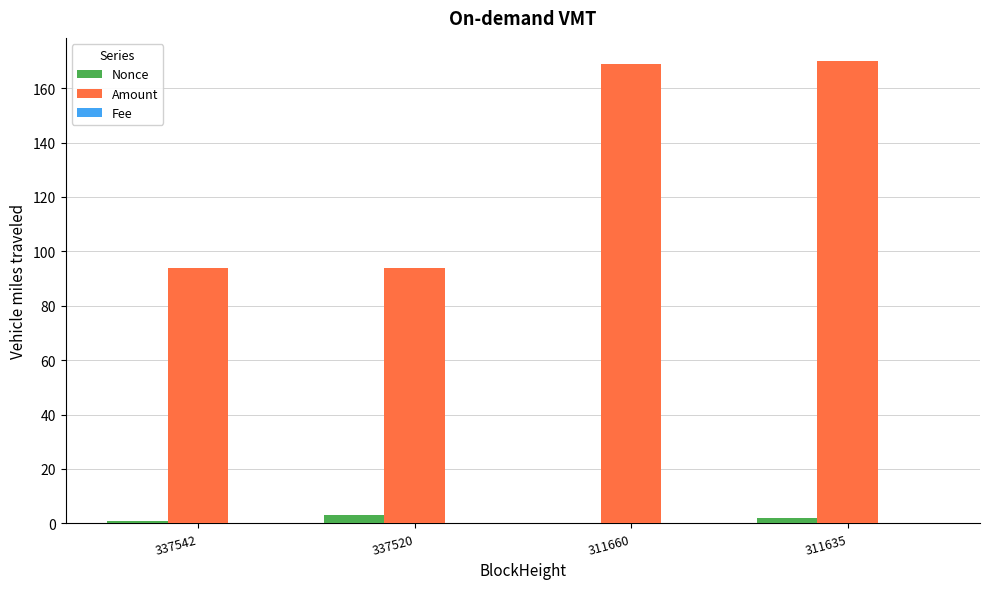

Are the bars grouped side by side (vs. stacked)?

Yes